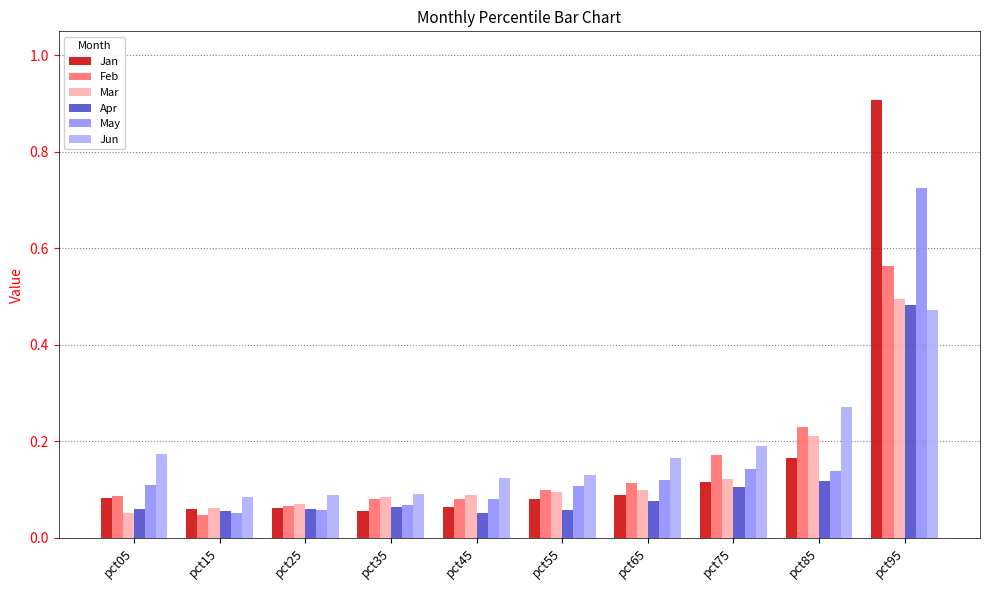

Which series has the largest range (max minus min)?

Jan